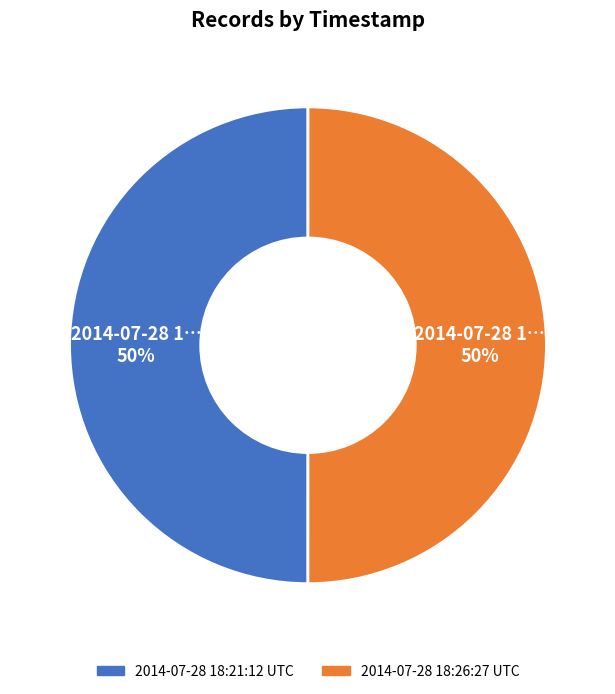

The 2014-07-28 18:26:27 UTC slice represents 41% of the pie. True or false?

False